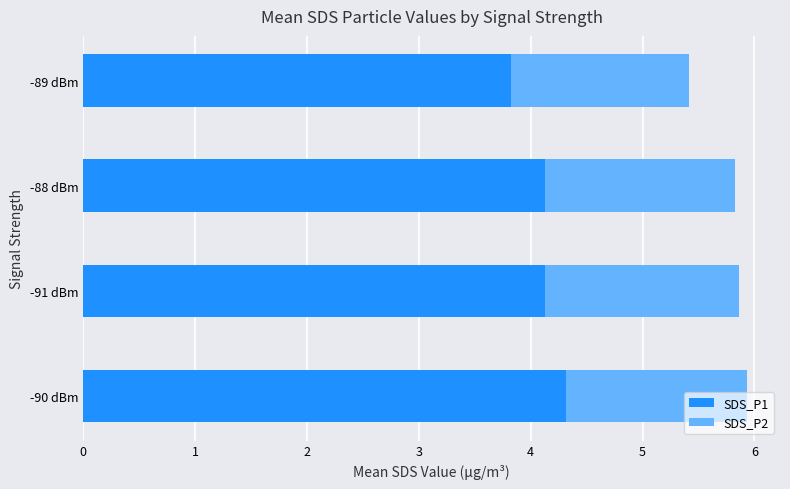

What is the sum of all SDS_P1 values?

16.4